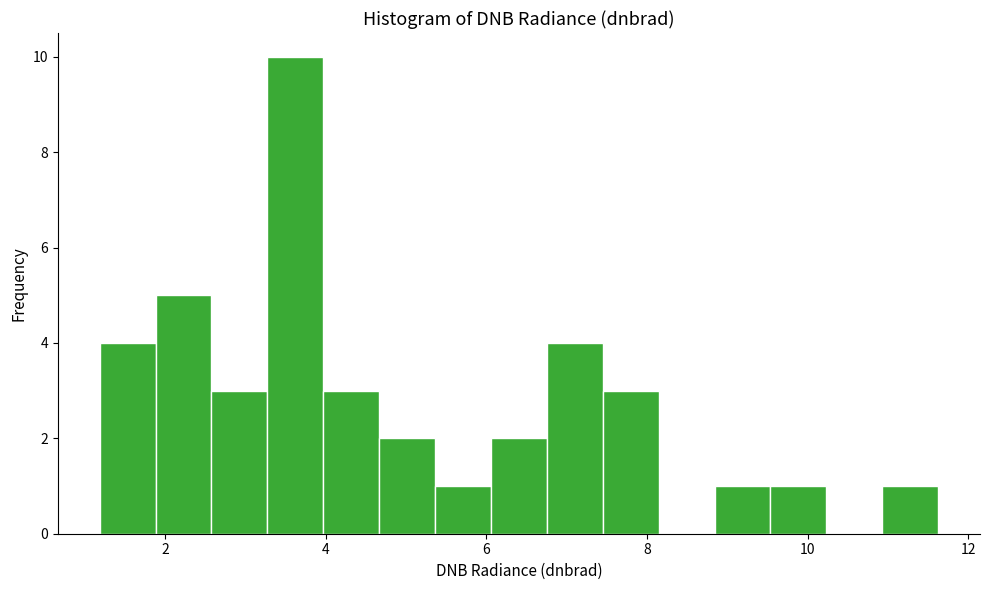

Read against the x-axis, roughly where is the centre of the tallest bar?

3.6